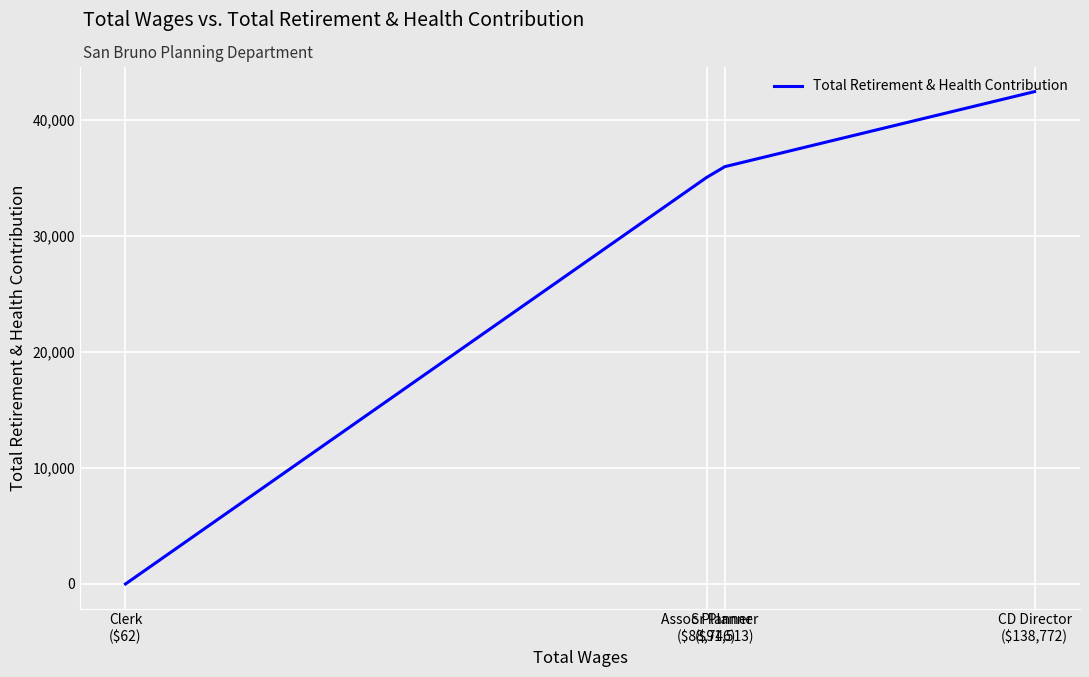

List the labels in order of value, largest first.

CD Director
($138,772), Sr Planner
($91,513), Assoc Planner
($88,746), Clerk
($62)